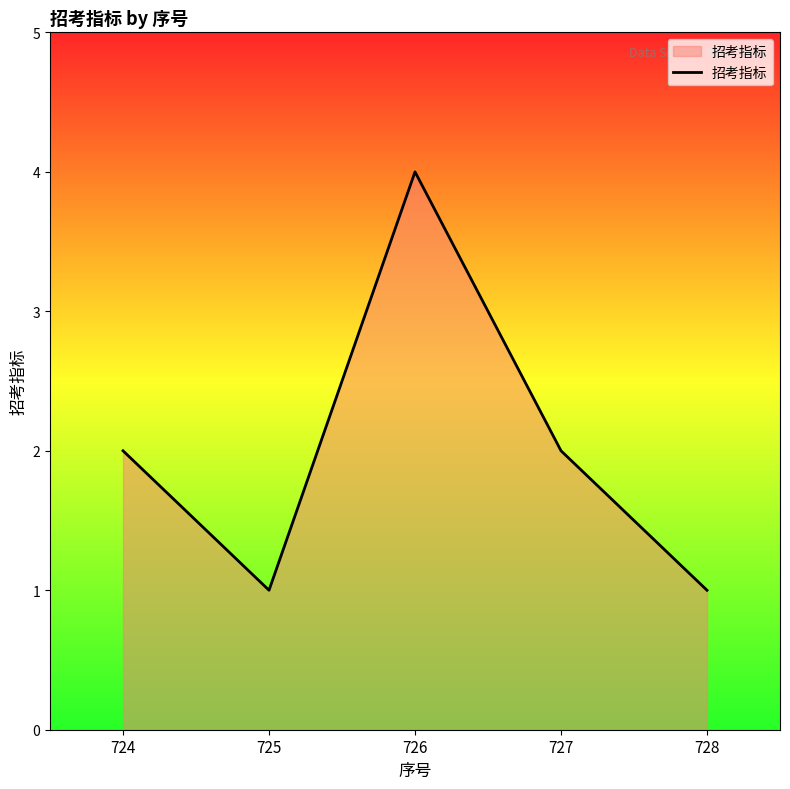

True or false: there are more than 0 points higher than both neighbors.

True